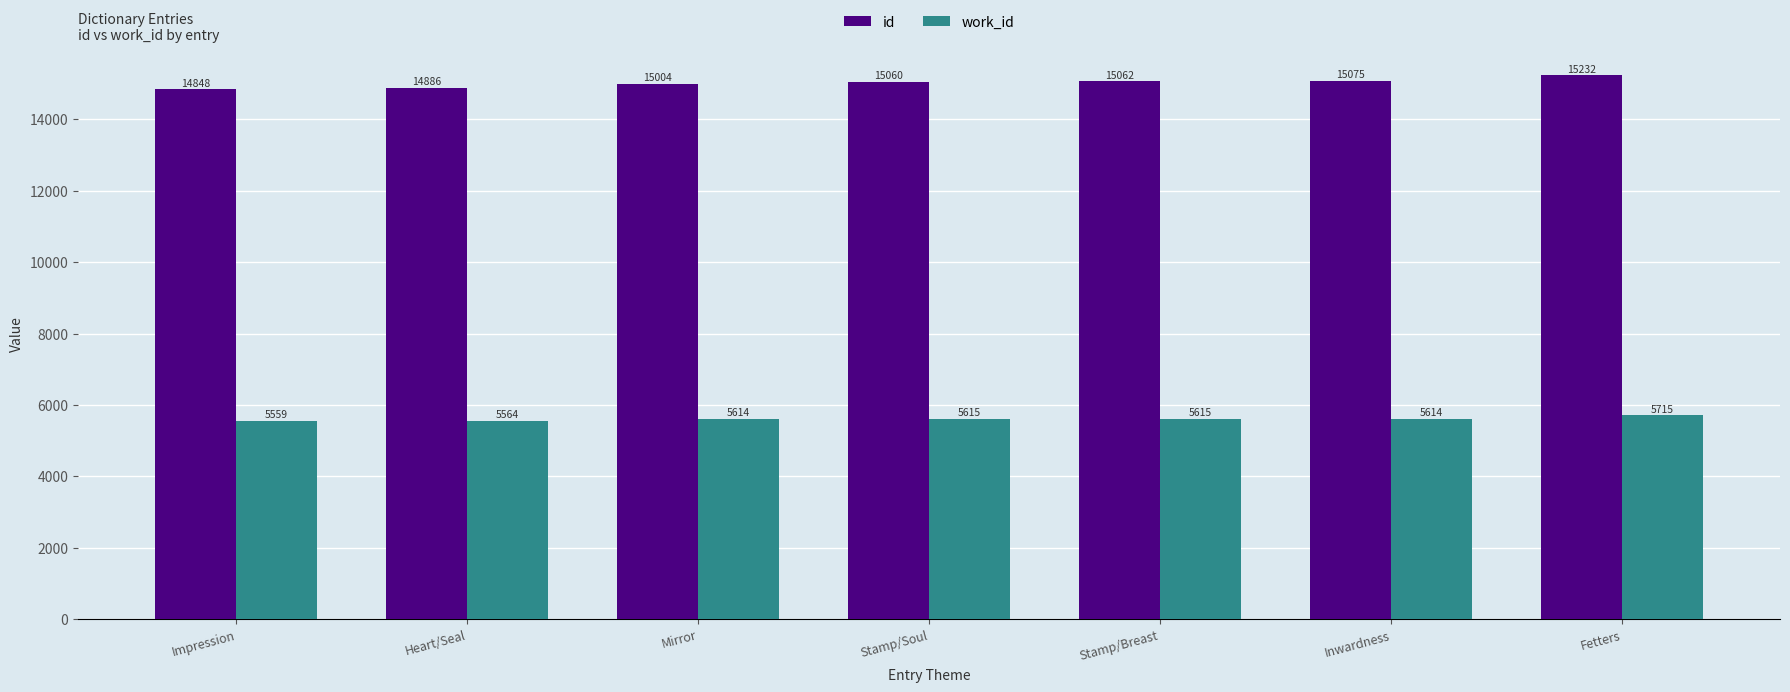

Count the number of categories in the chart.

7